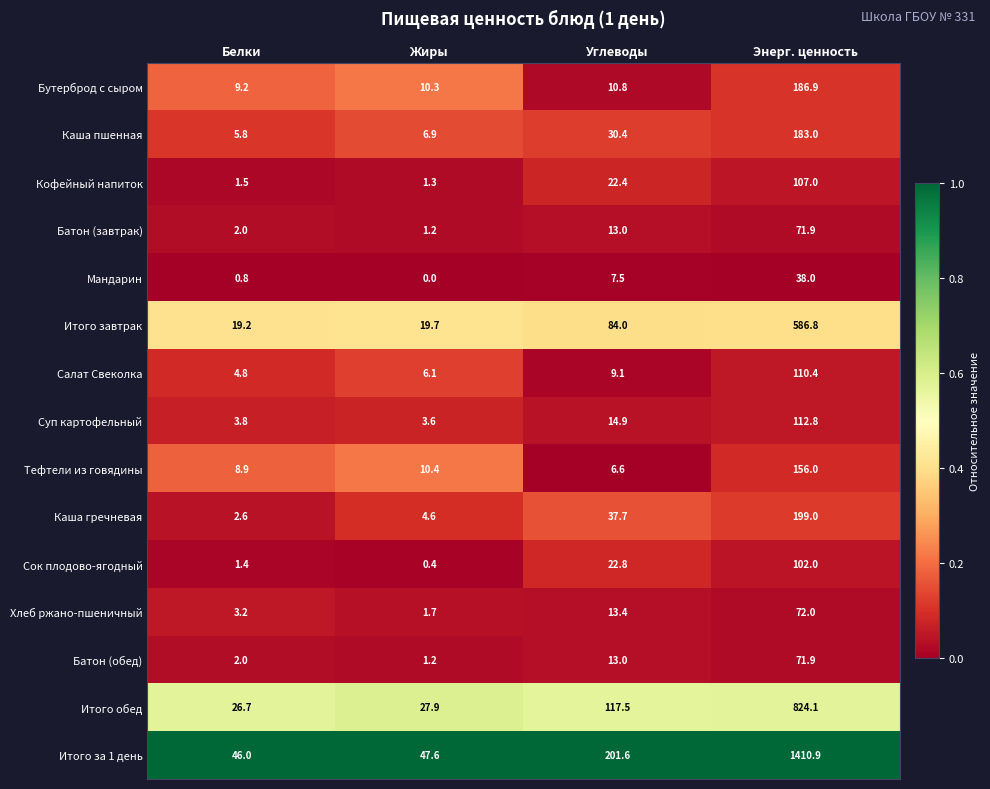

Rank the categories by Тефтели из говядины value from highest to lowest.

Энерг. ценность, Жиры, Белки, Углеводы